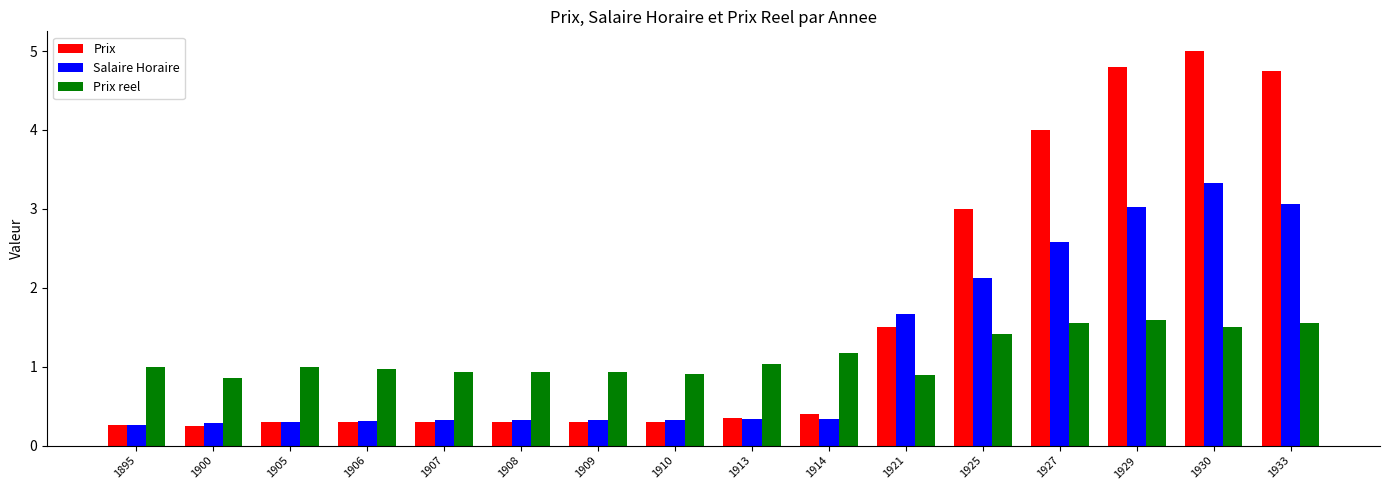

What is the spread (max minus min) of values at 1913?

0.7